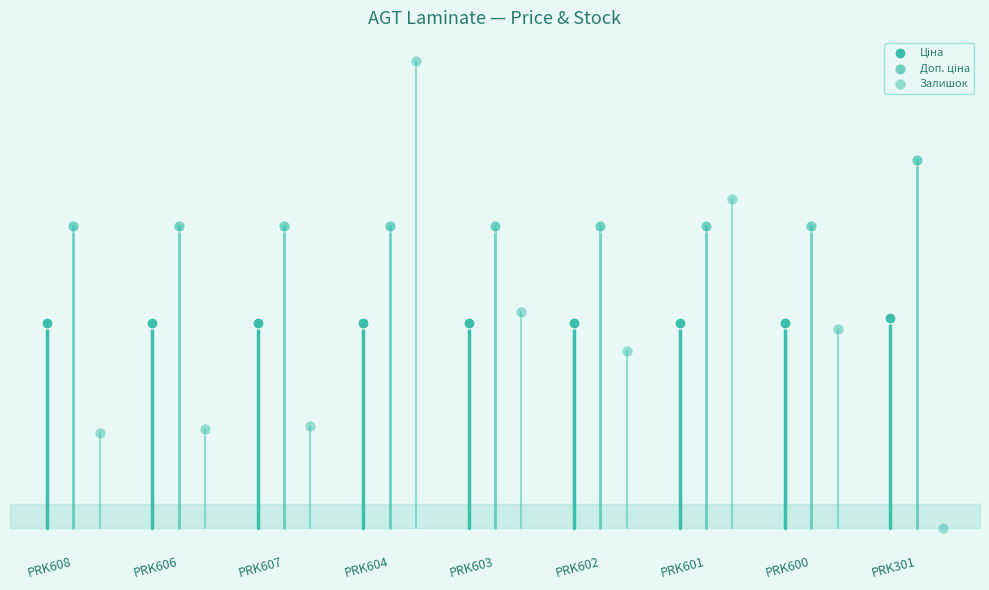

Which series has the largest Y range (max minus min)?

Залишок